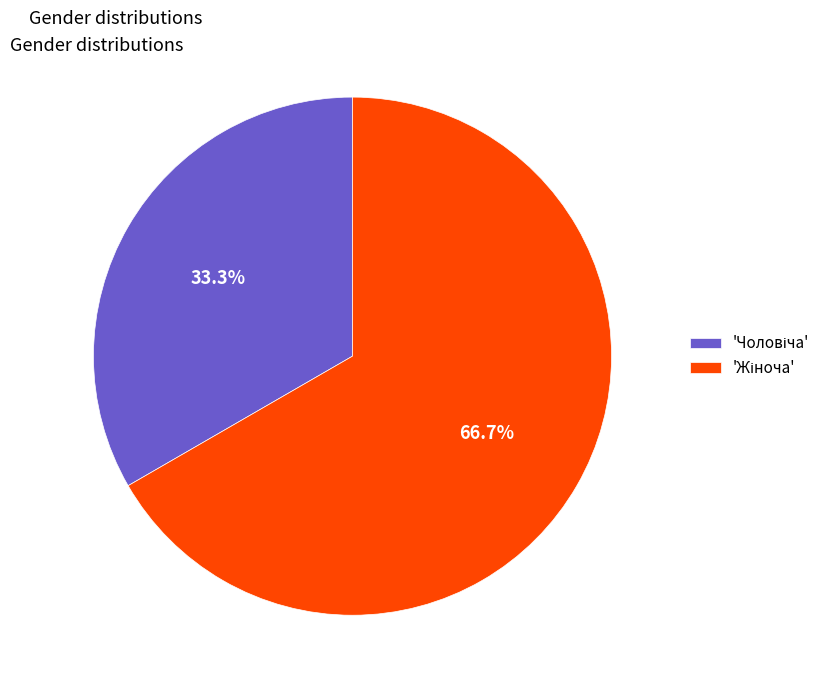

Does any single category account for the majority?

Yes